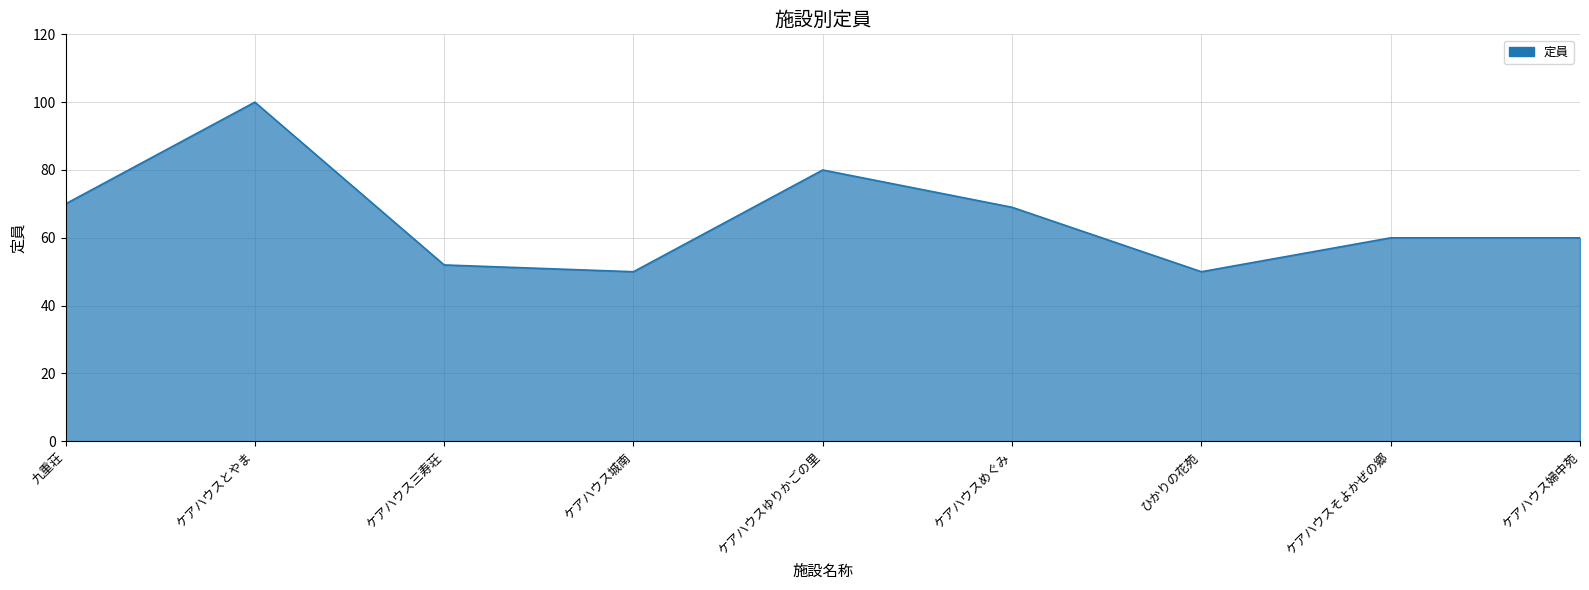

What is the smallest value displayed?

50